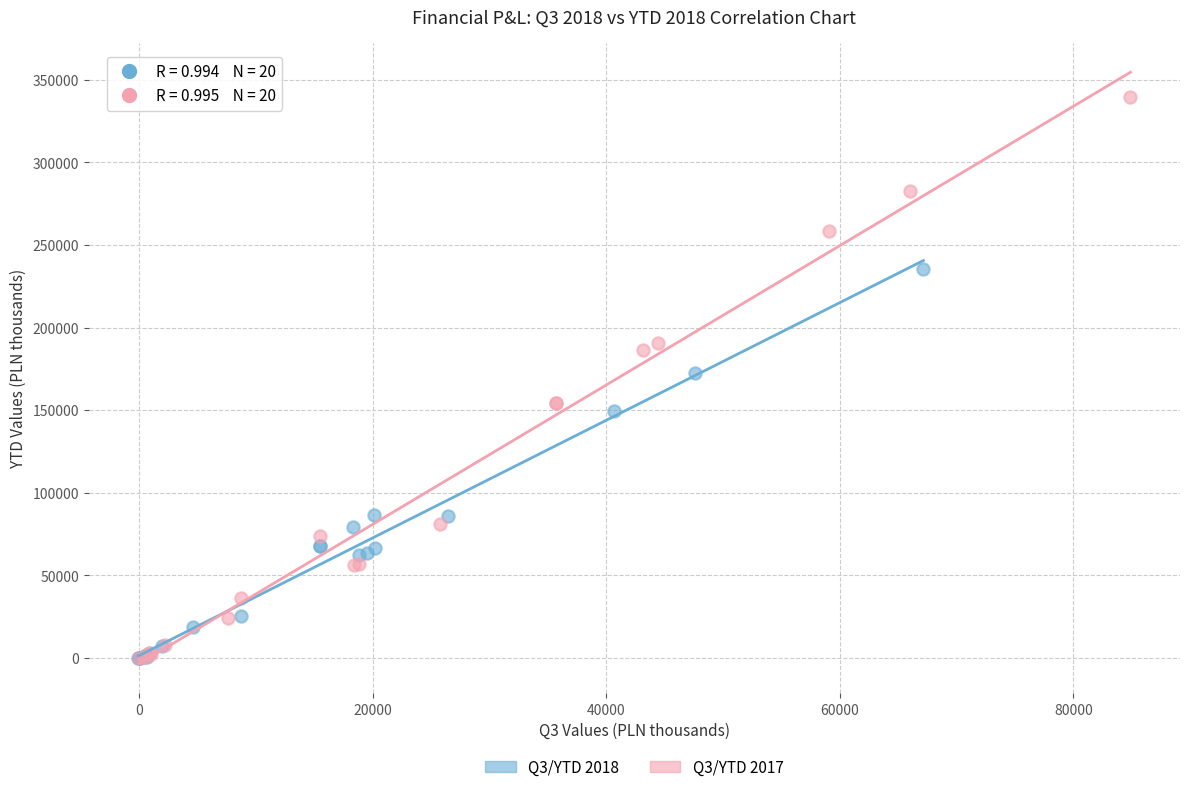

Which series contains the highest Y value?

Q3/YTD 2017